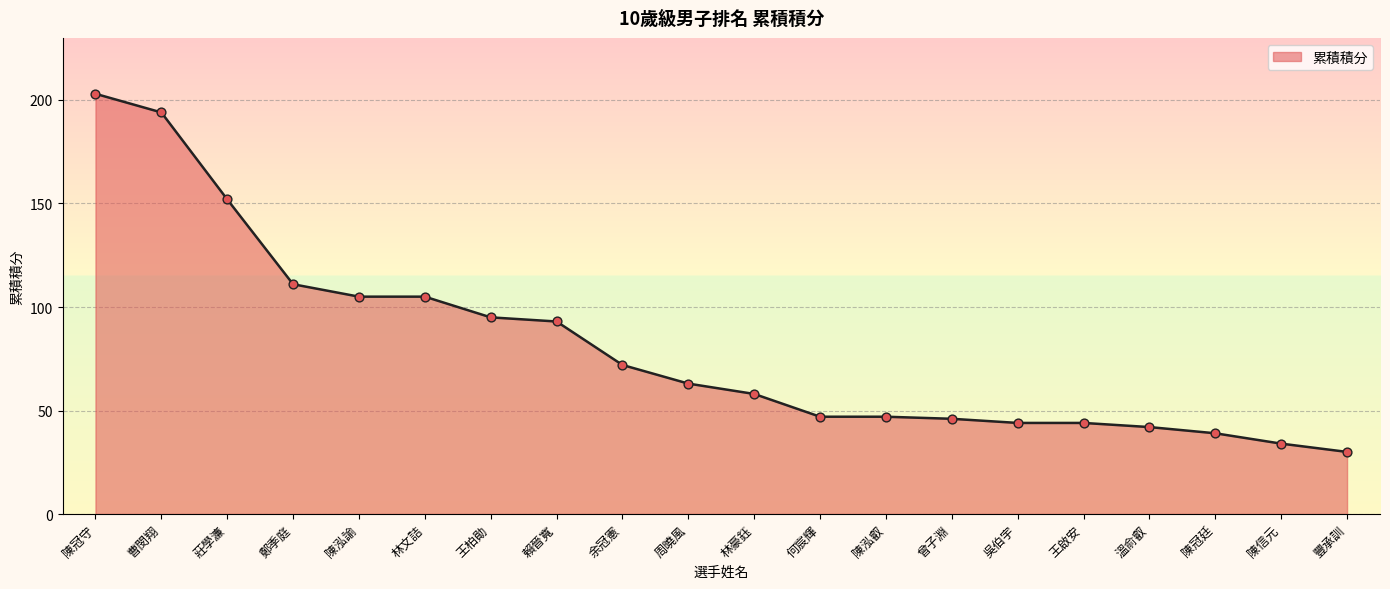

Approximately how many times larger is the value at 曾子淵 compared to 吳伯宇?

1.0